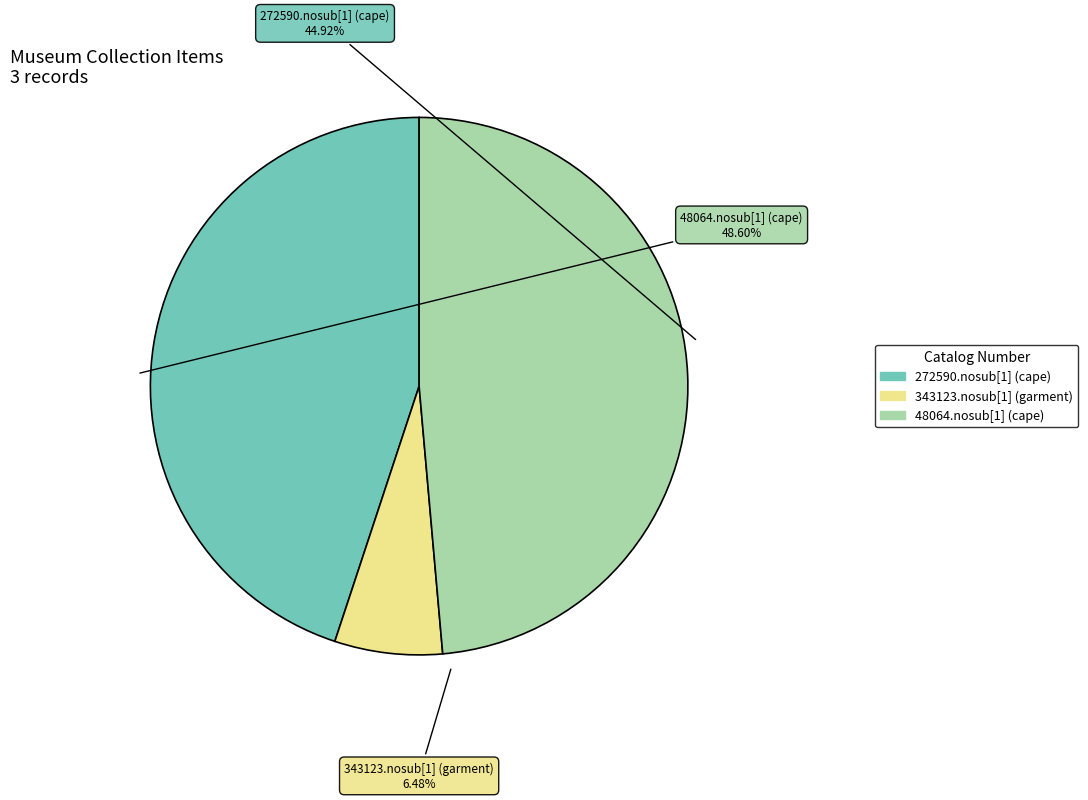

What is the change in value from 343123.nosub[1] (garment) to 48064.nosub[1] (cape)?

+1107753